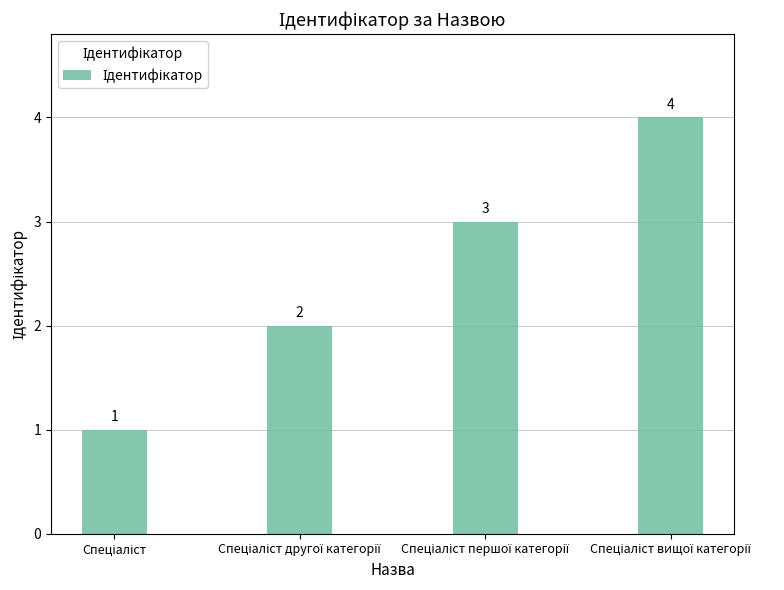

Count the number of categories in the chart.

4